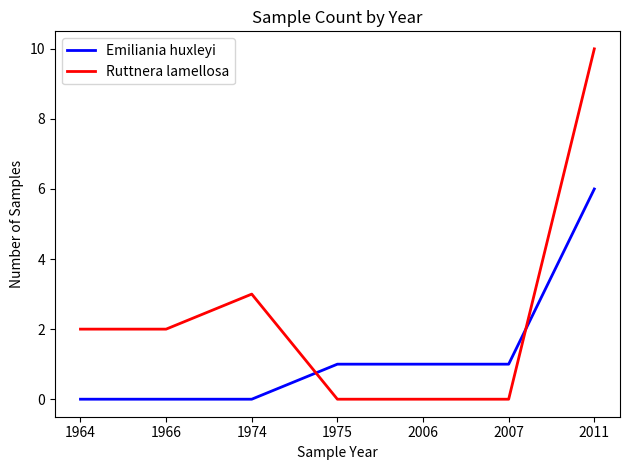

What is the total value across all series at 1974?

3